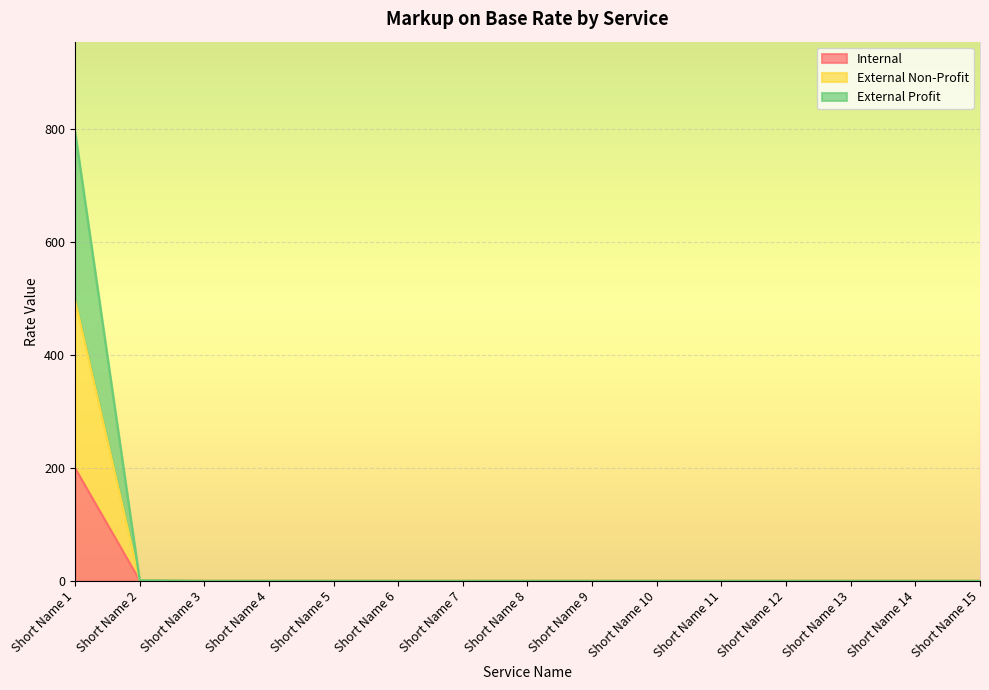

How many lines are shown in the chart?

3